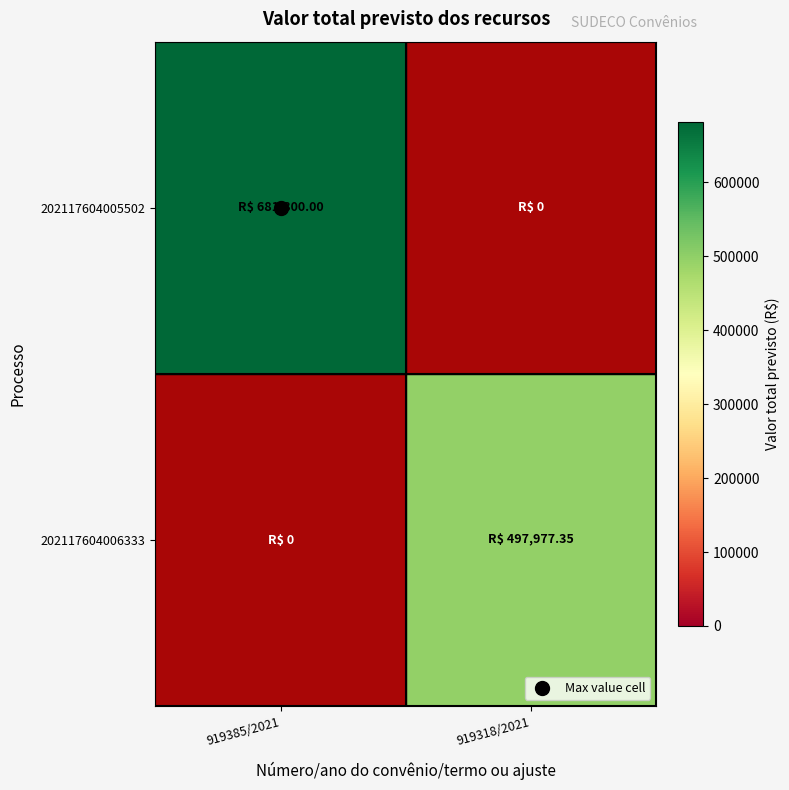

What is the difference between the highest and lowest values at 919318/2021?

497977.3